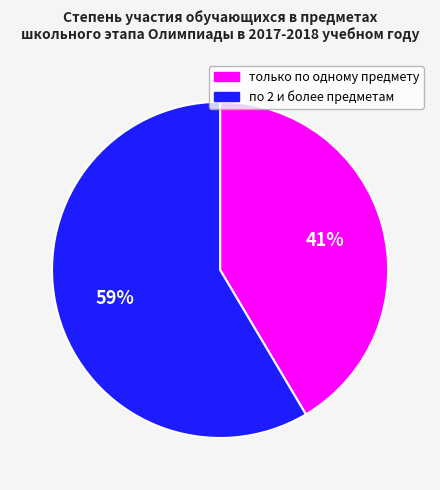

Rank the categories by value from lowest to highest.

только по одному предмету, по 2 и более предметам